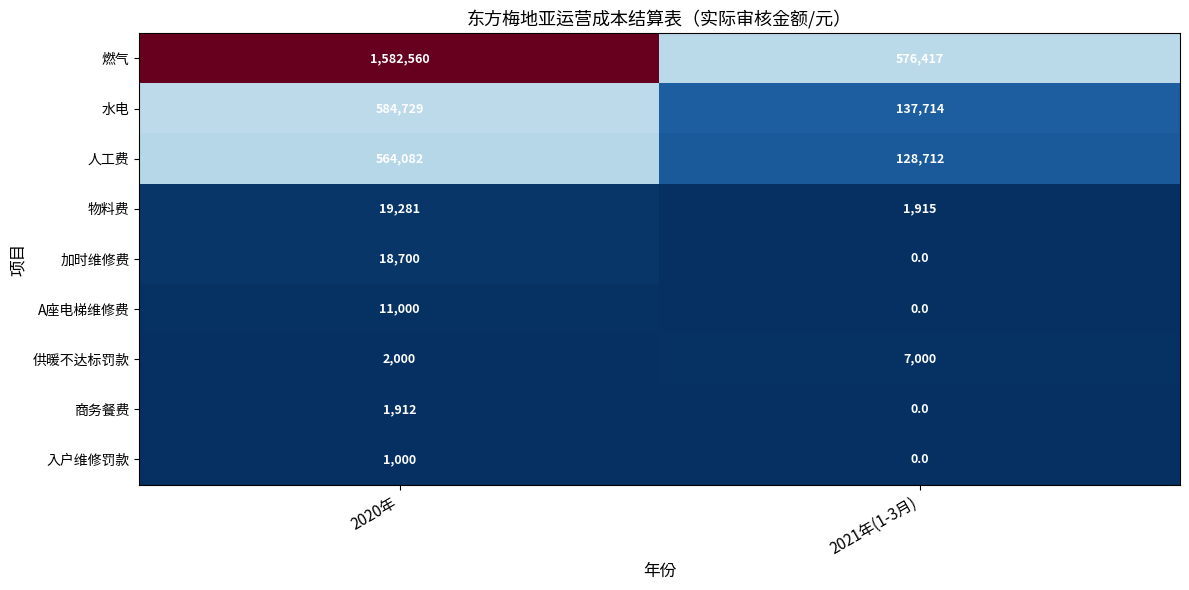

At which label is 燃气 closest to 1079488?

2021年(1-3月)